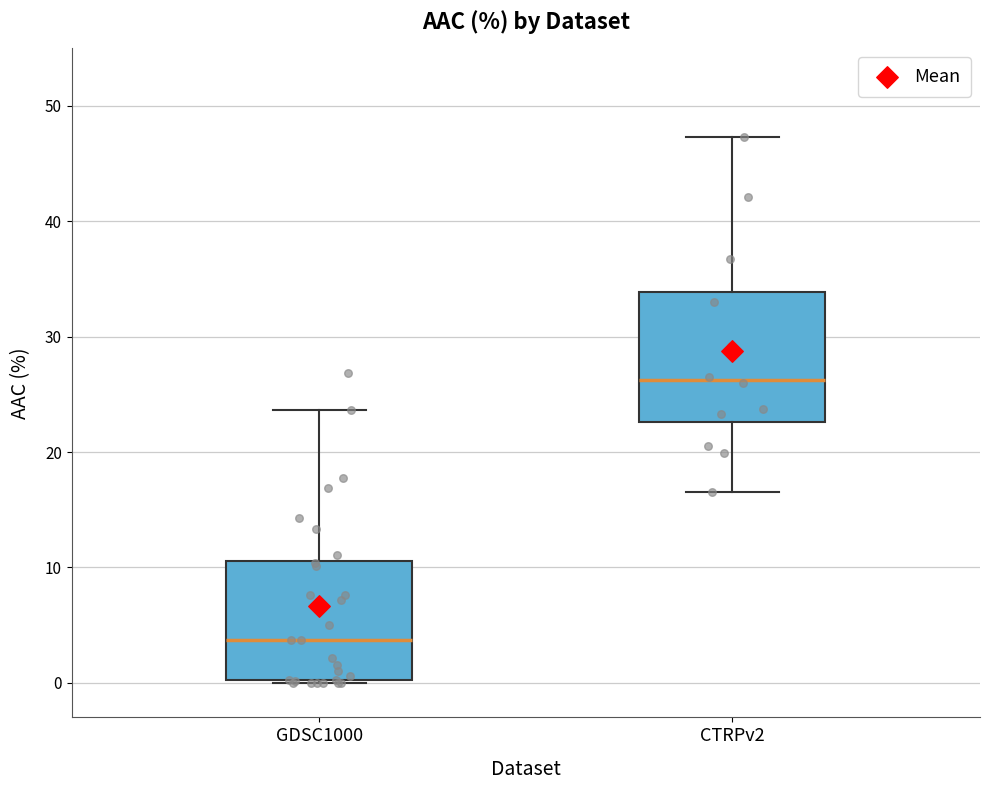

Reading left to right, read every box against the y-axis: the position of its median line, the range the box covers, and the ends of its whiskers. The values are not printed on the chart, so give them approximately, as read against the axis.

GDSC1000: median 4, box 0 to 11, whiskers 0 to 24
CTRPv2: median 26, box 23 to 34, whiskers 17 to 47